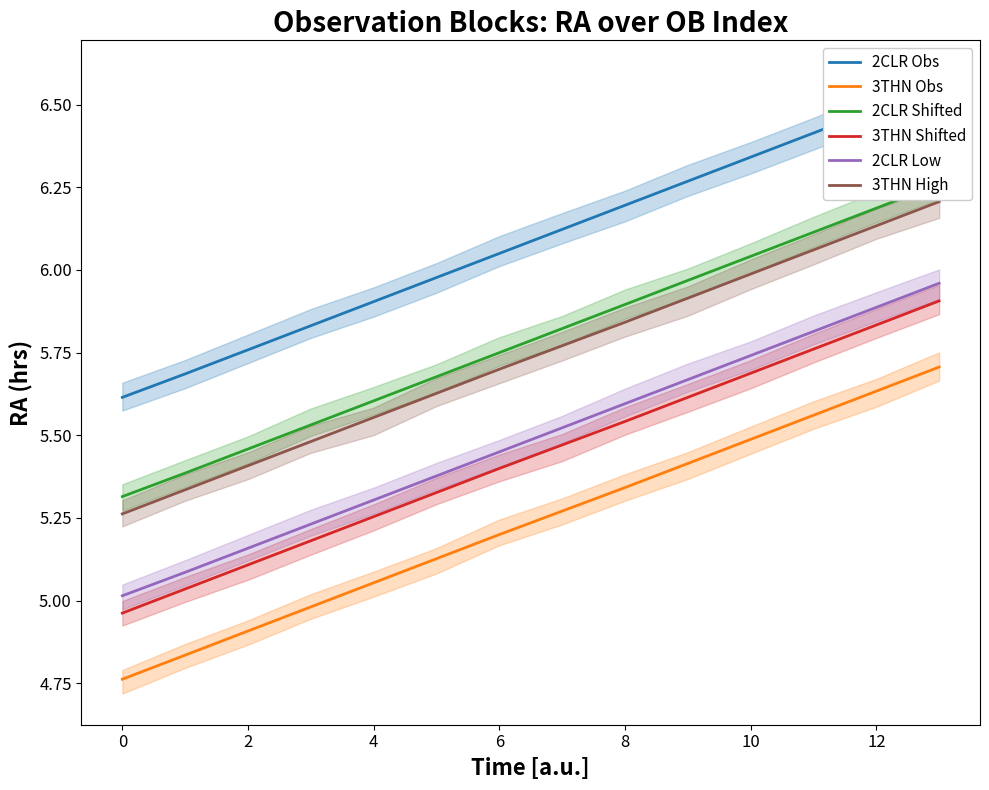

What is the label of the 13th point from the left?

12